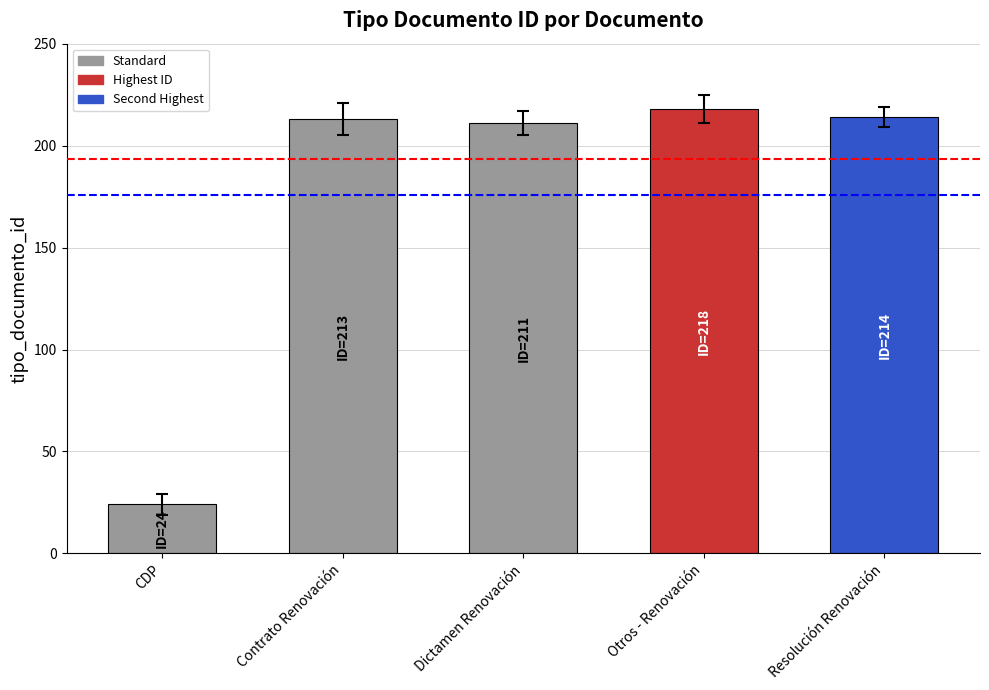

Does the chart contain any negative values?

No